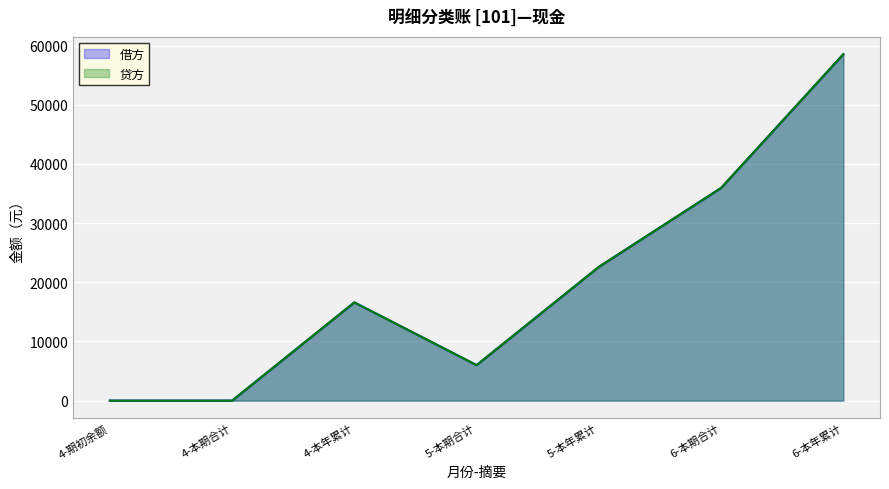

How many lines are shown in the chart?

2